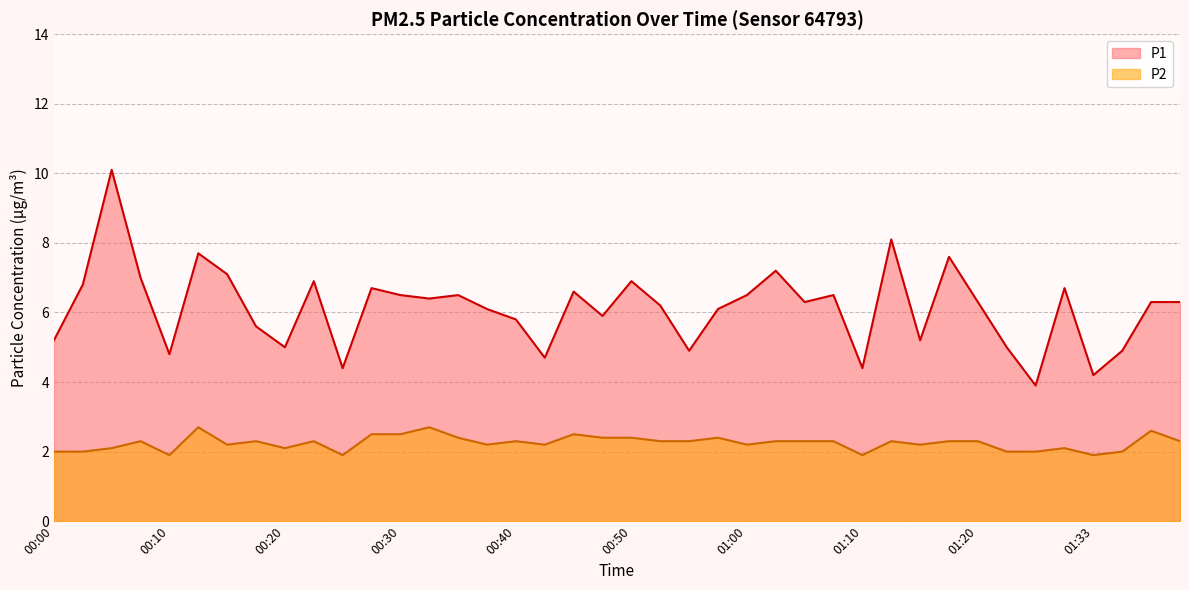

Is the value of P1 at 00:35 greater than the value of P2 at 00:35?

Yes